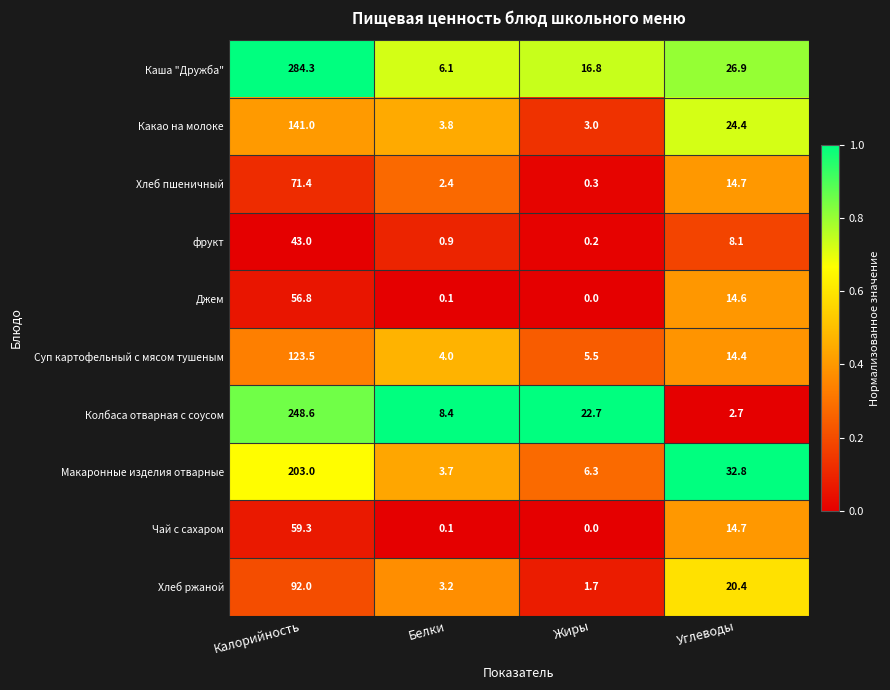

The Чай с сахаром series shows 14.7 at Углеводы. True or false?

True